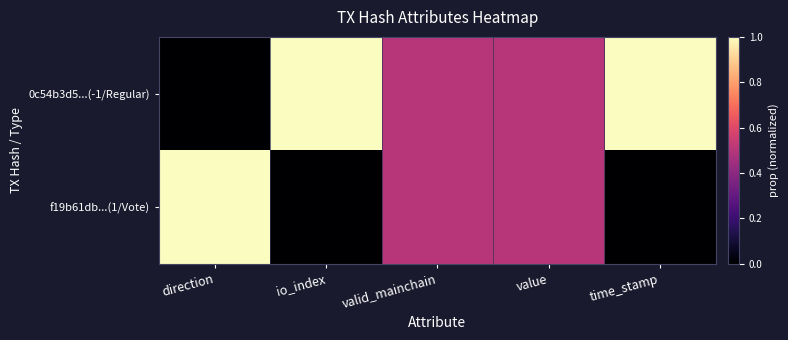

Reading left to right, what are all the values shown in this chart?

0c54b3d5...(-1/Regular): direction=0.0	io_index=1.0	valid_mainchain=0.5	value=0.5	time_stamp=1.0
f19b61db...(1/Vote): direction=1.0	io_index=0.0	valid_mainchain=0.5	value=0.5	time_stamp=0.0